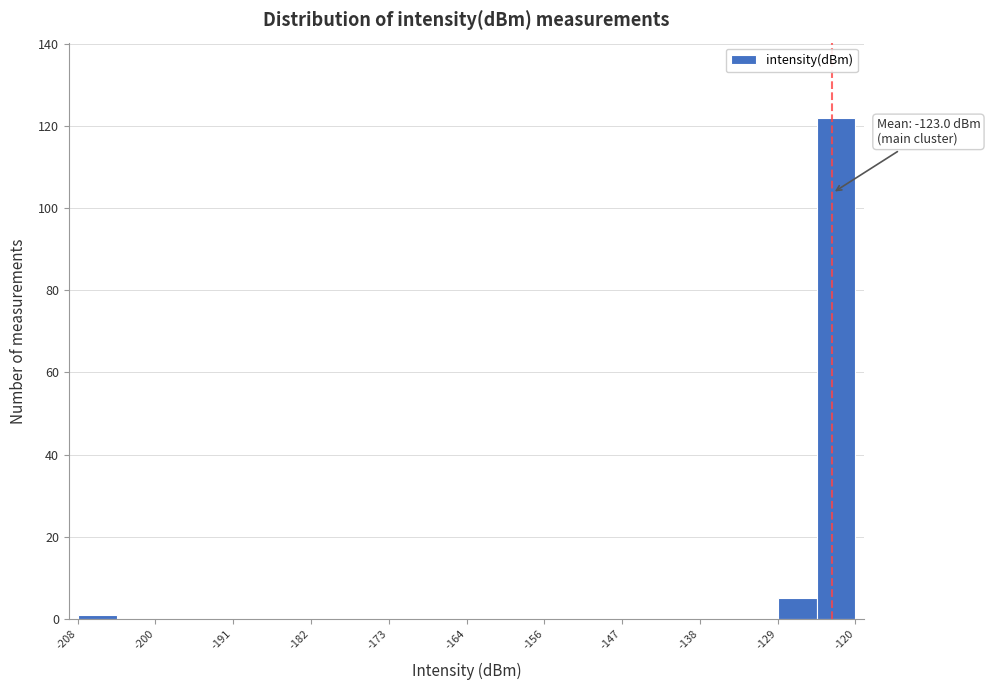

Which range on the x-axis has the tallest bar?

-125 to -120